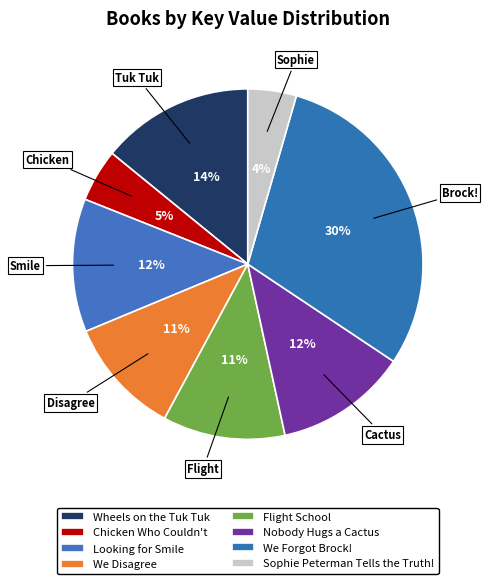

Do Nobody Hugs a Cactus and Wheels on the Tuk Tuk together represent more than half of the pie?

No